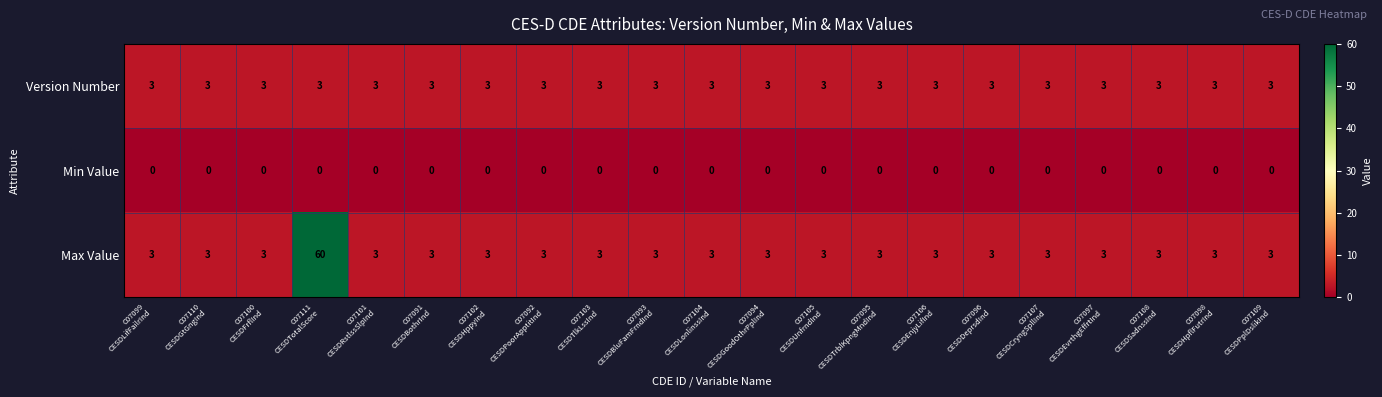

Rank the series by their maximum value, from lowest to highest.

Min Value, Version Number, Max Value